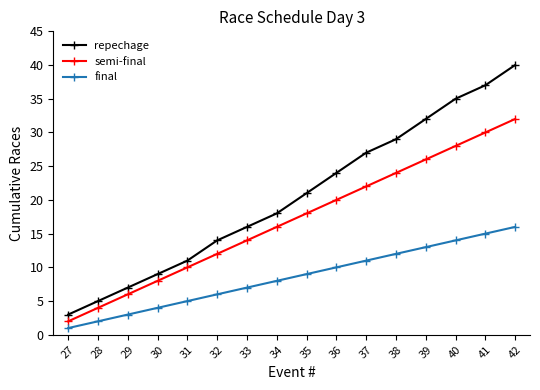

The value of semi-final at 36 is 20. True or false?

True